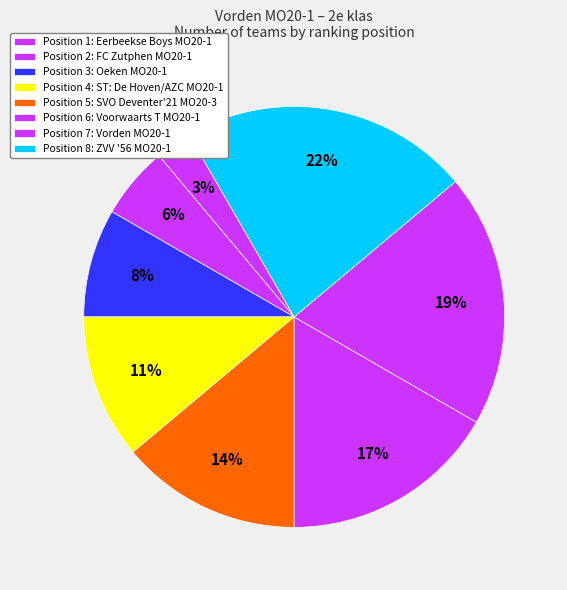

What is the smallest slice in the pie chart?

Eerbeekse Boys MO20-1